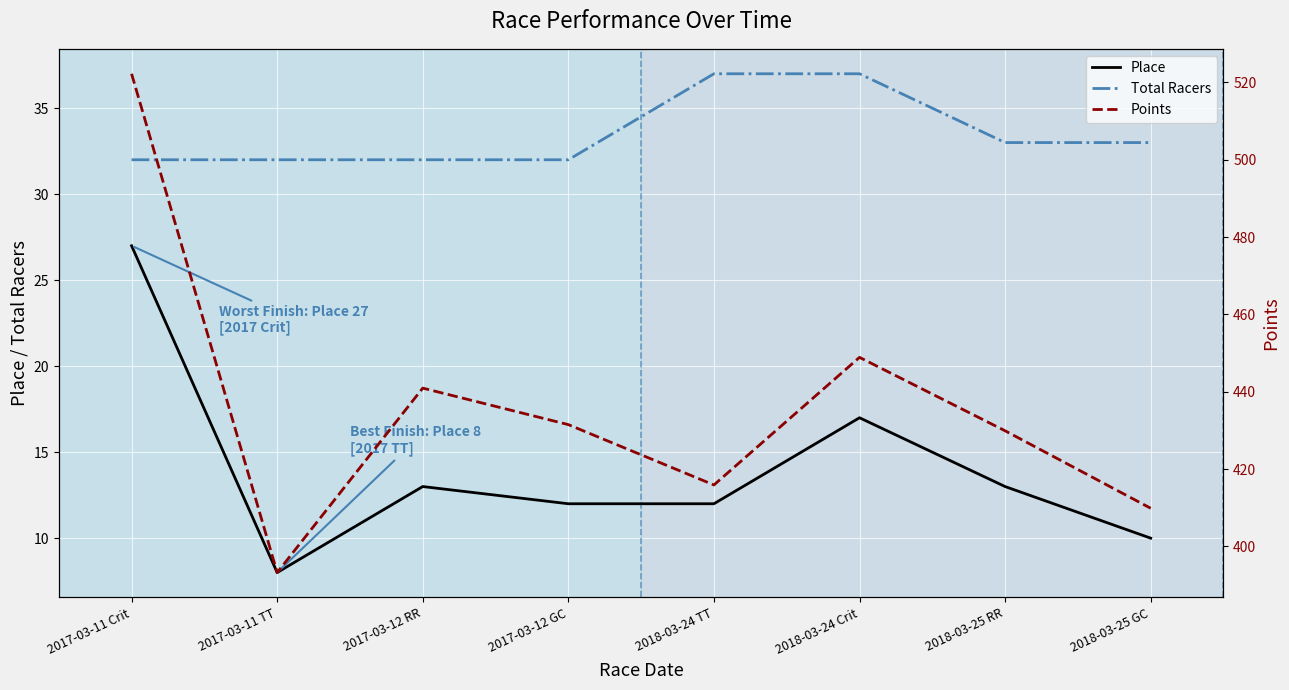

In Place, how many points are lower than both neighbors (excluding endpoints)?

1